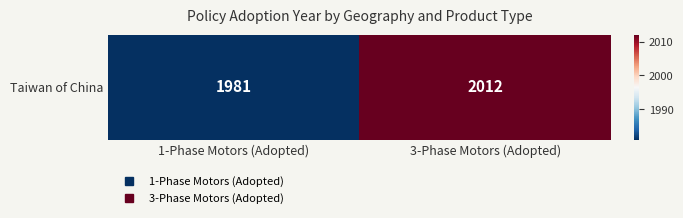

Between 1-Phase Motors (Adopted) and 3-Phase Motors (Adopted), which is larger?

3-Phase Motors (Adopted)